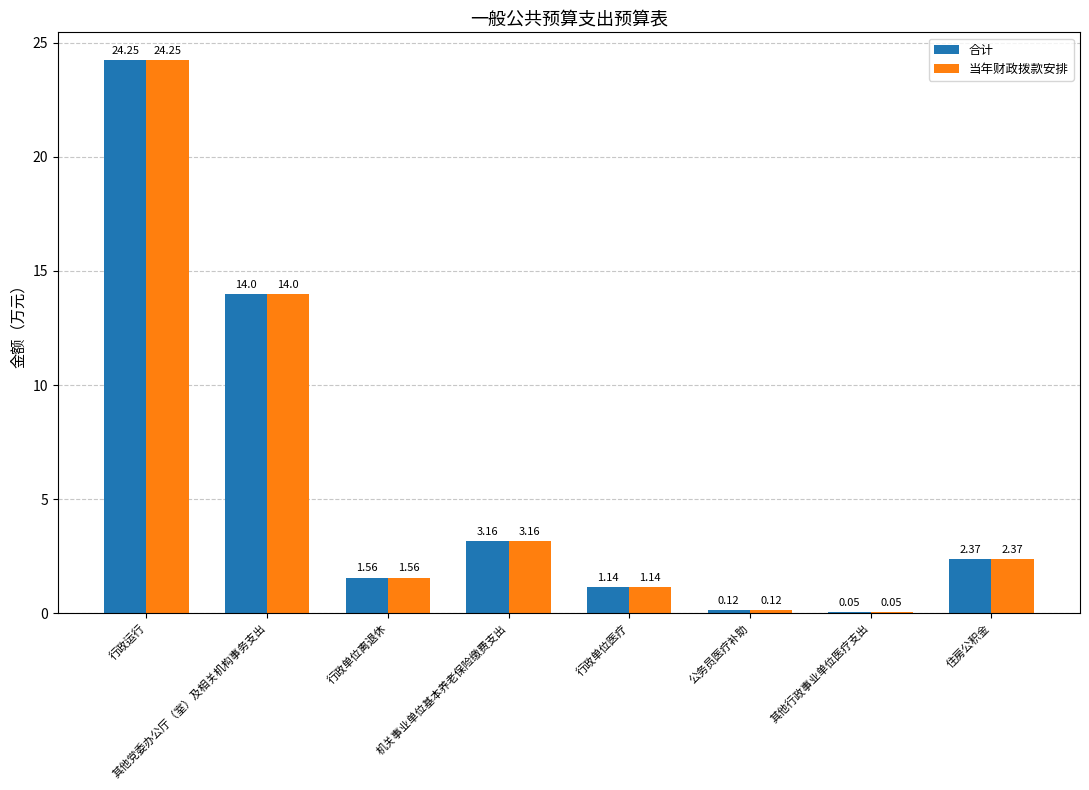

Does the chart contain stacked bars?

No